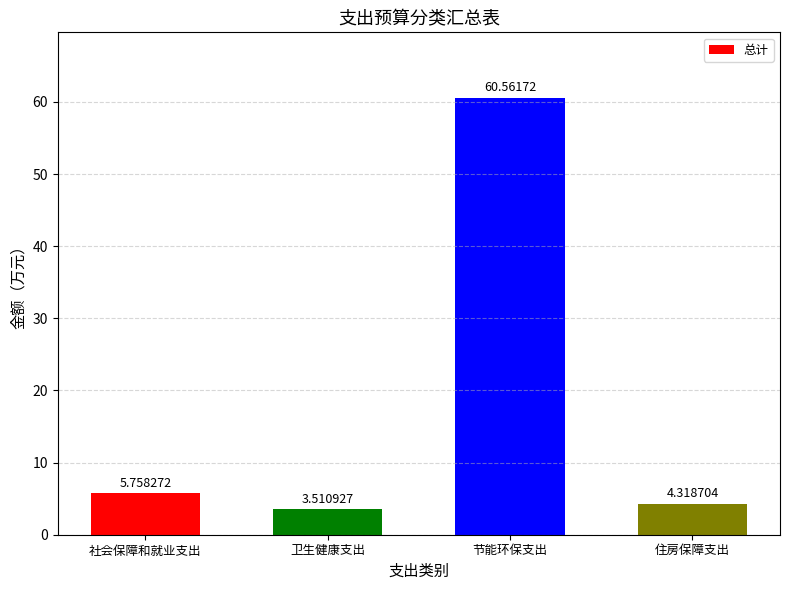

What position from the left is 社会保障和就业支出?

1